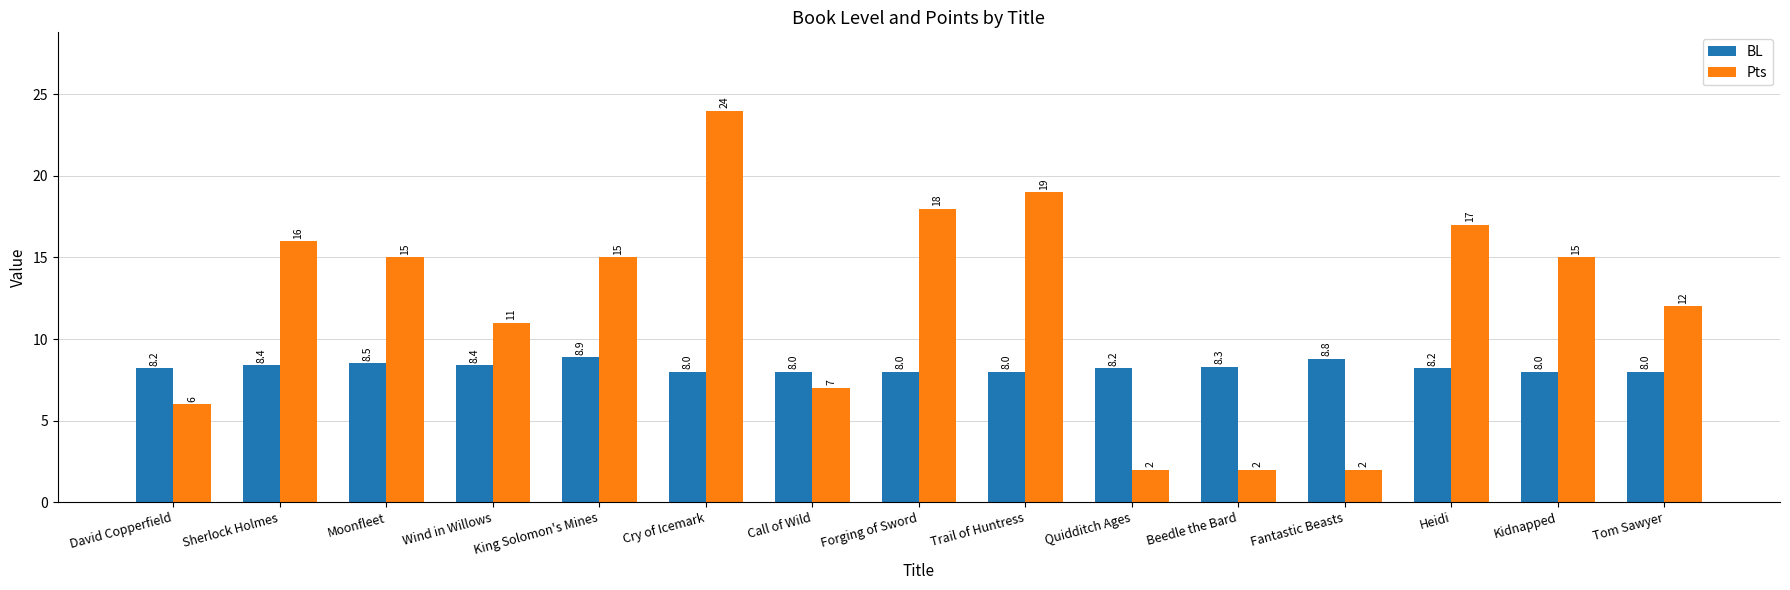

Which series has the largest total across all categories?

Pts